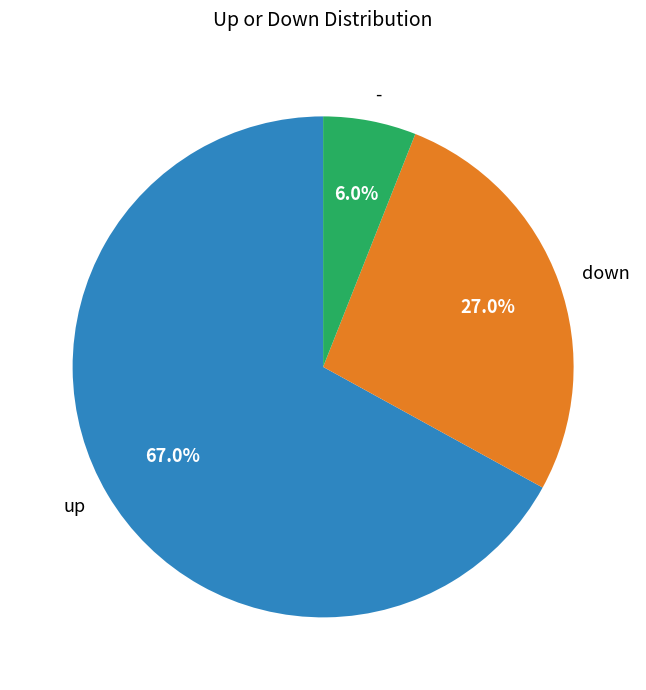

Rank the categories by value from highest to lowest.

up, down, -